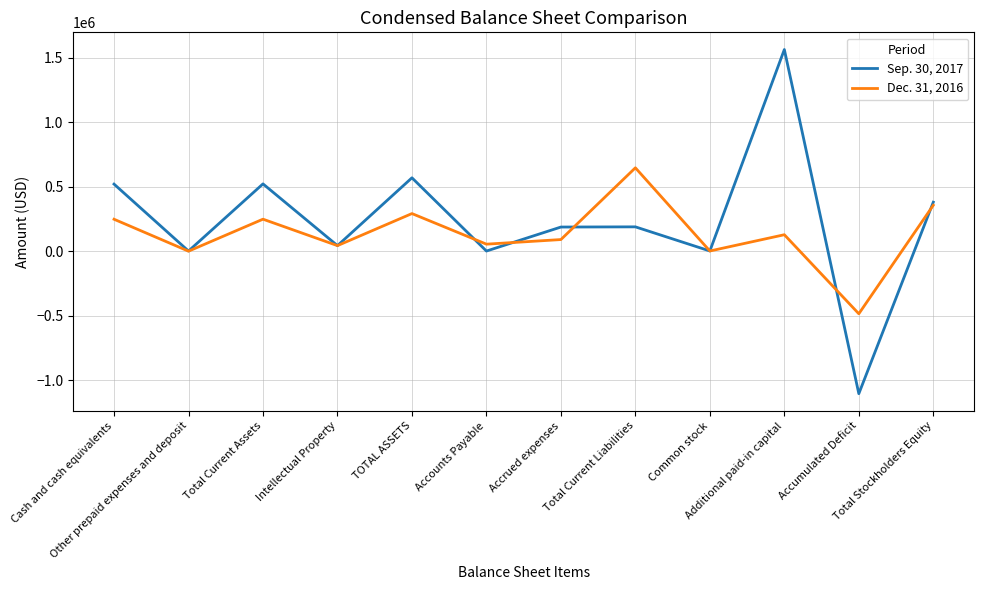

What is the greatest value displayed?

1564707